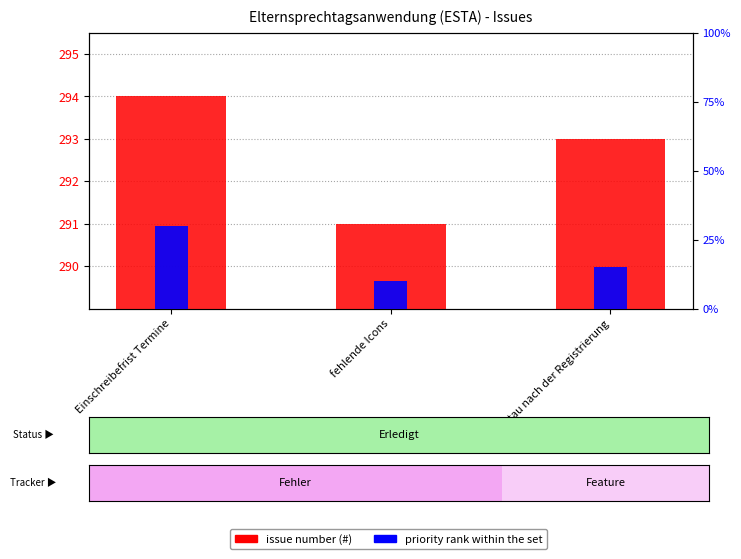

What is the sum of the priority rank within the set values at fehlende Icons and Einschreibefrist Termine?

0.4